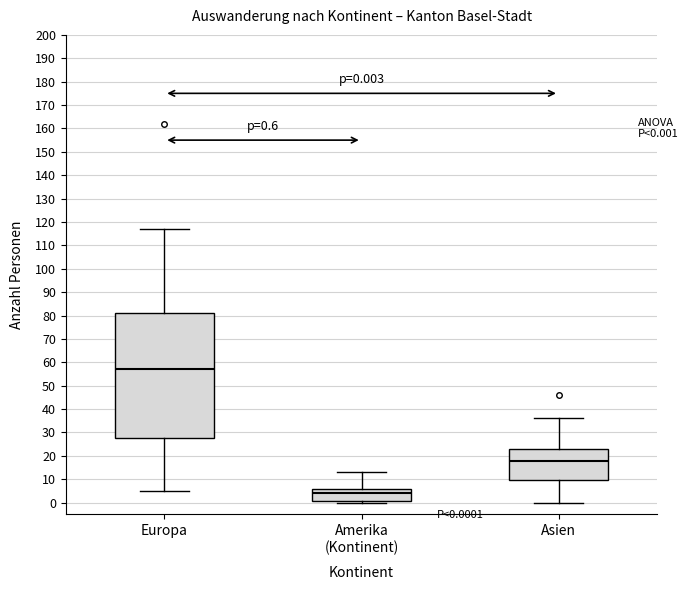

Which box's median line is the lowest?

Amerika (Kontinent)